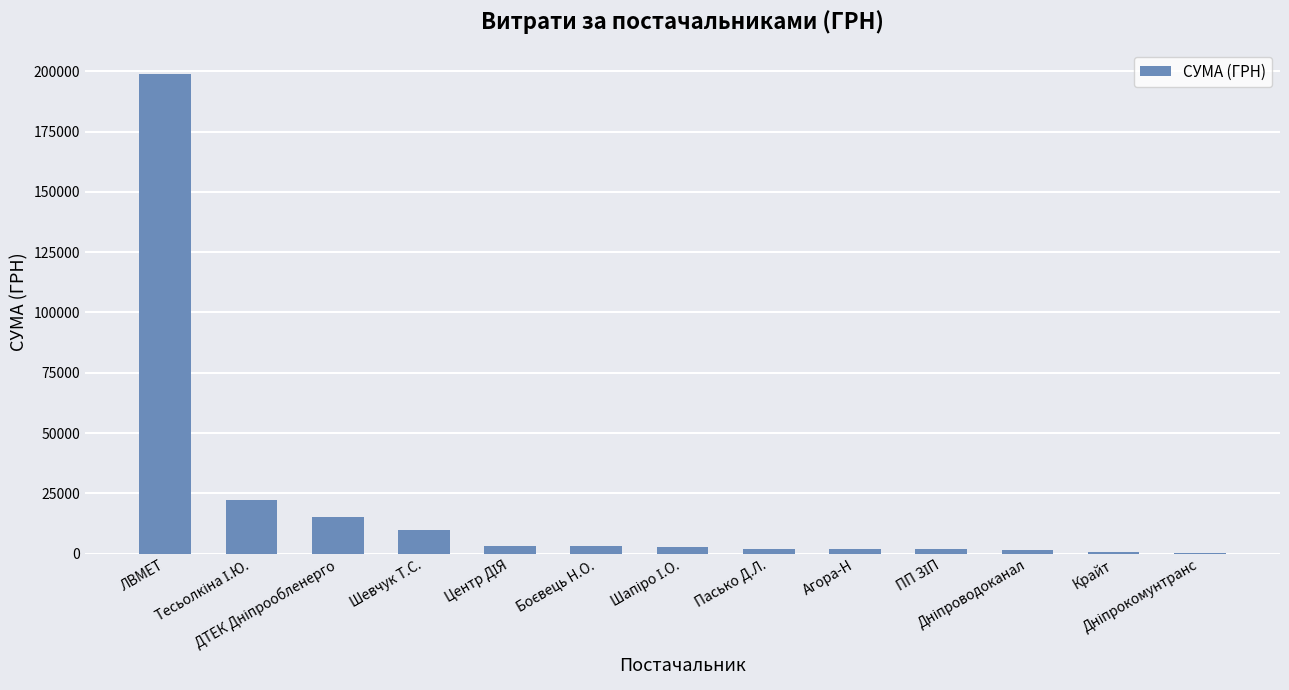

What is the sum of all values?

264178.8